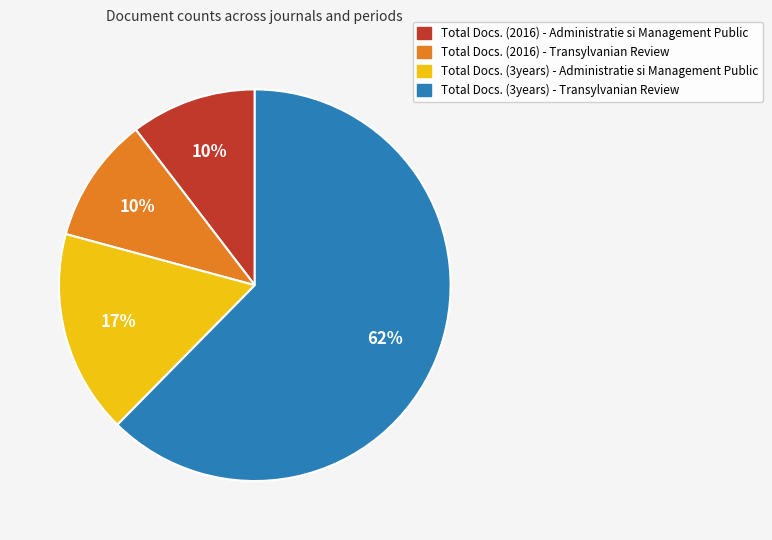

Is the sum of Total Docs. (2016) - Transylvanian Review and Total Docs. (3years) - Administratie si Management Public greater than half?

No